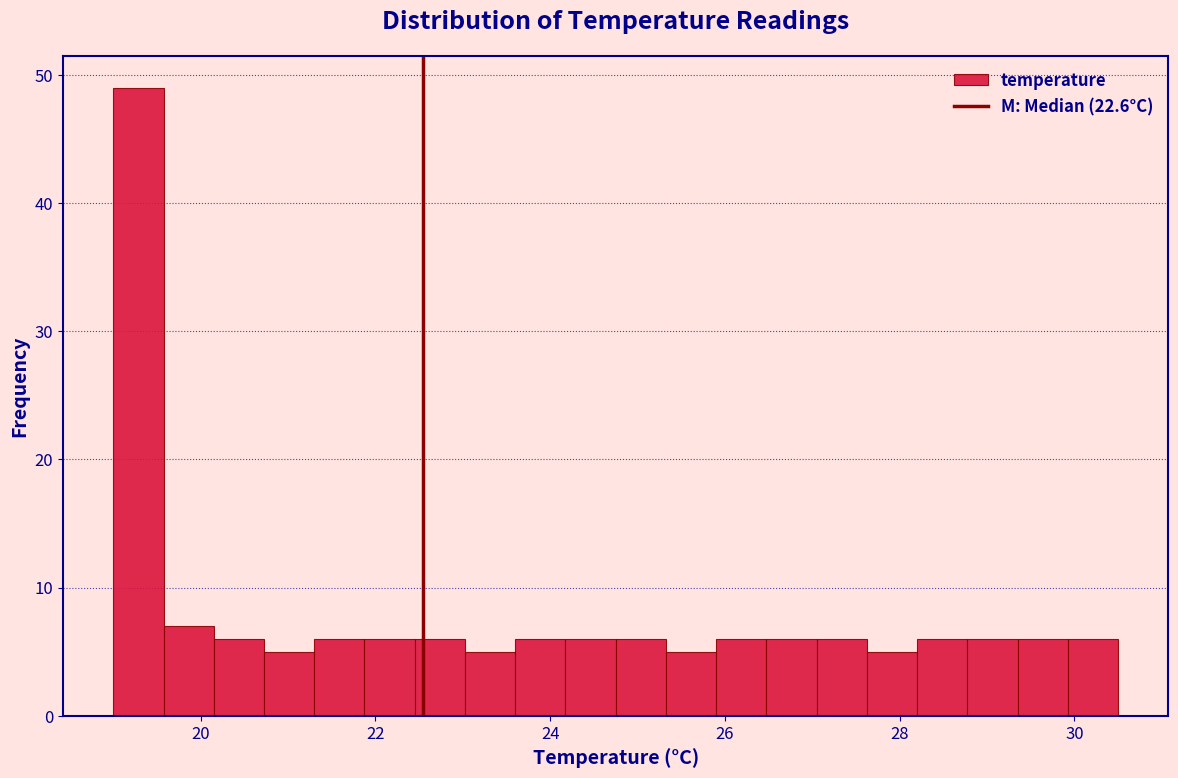

Read against the x-axis, roughly where is the centre of the tallest bar?

19.2